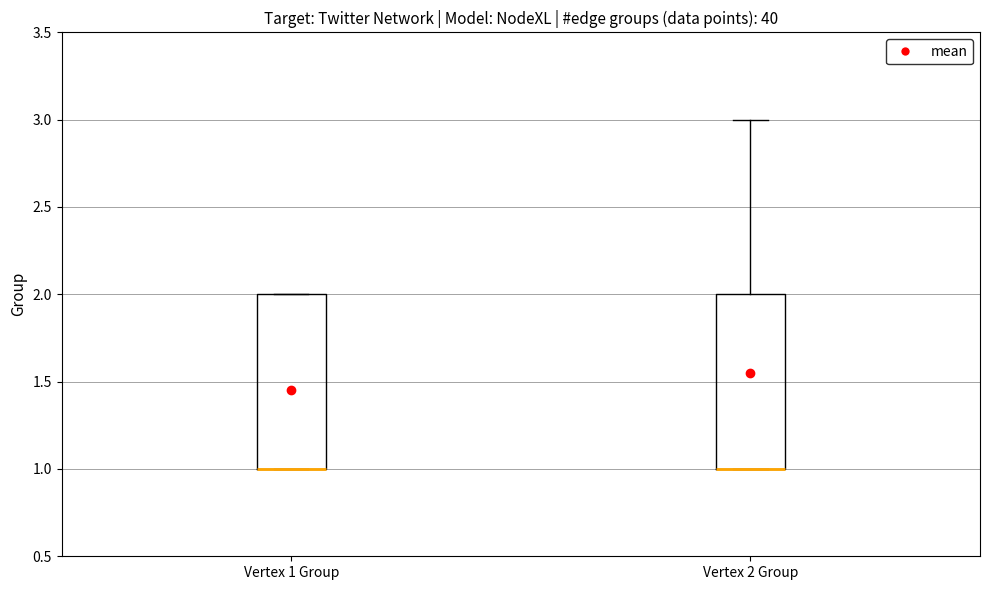

Where is the lower edge of the box for Vertex 1 Group on the y-axis? The values are not printed on the chart, so give them approximately, as read against the axis.

1